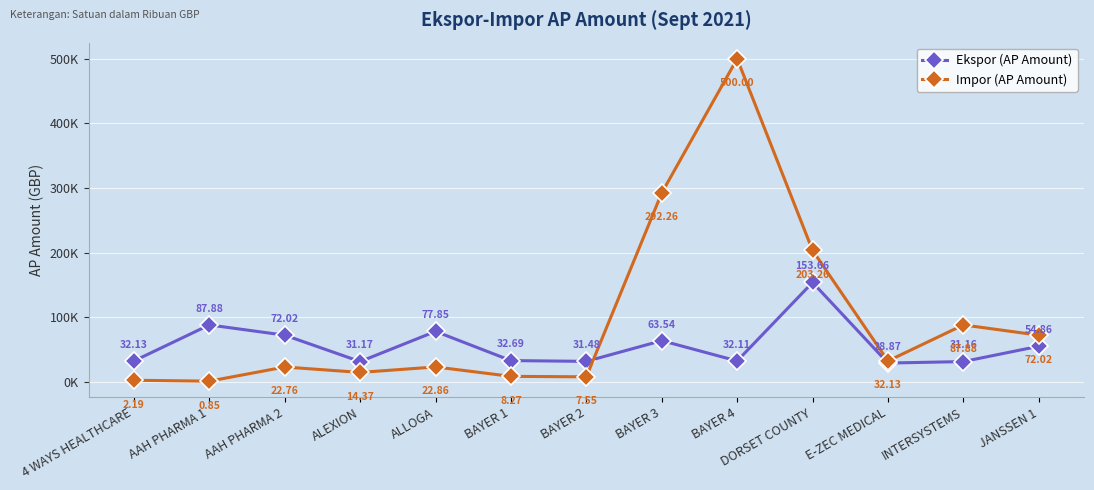

What is the maximum value for Ekspor (AP Amount)?

153.7